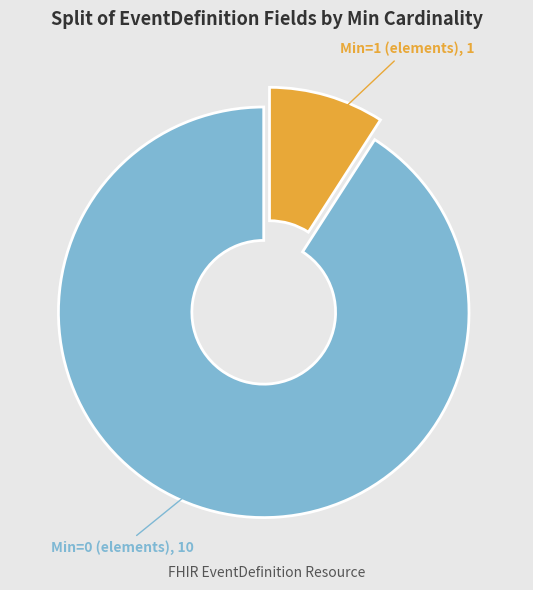

Count the number of slices in the pie.

2